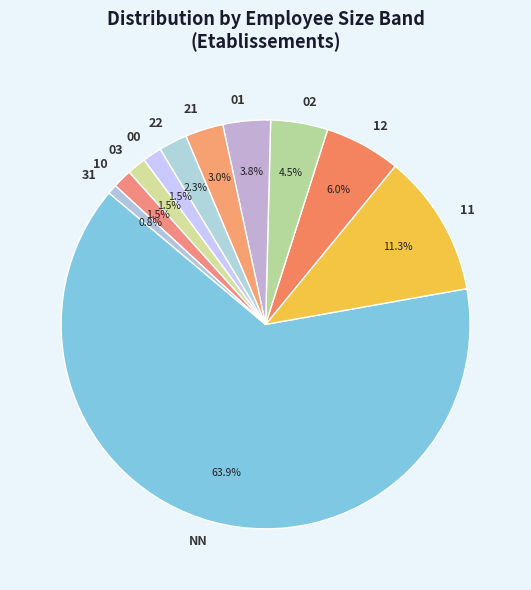

To the nearest percent, what percentage of the pie is NN?

64%